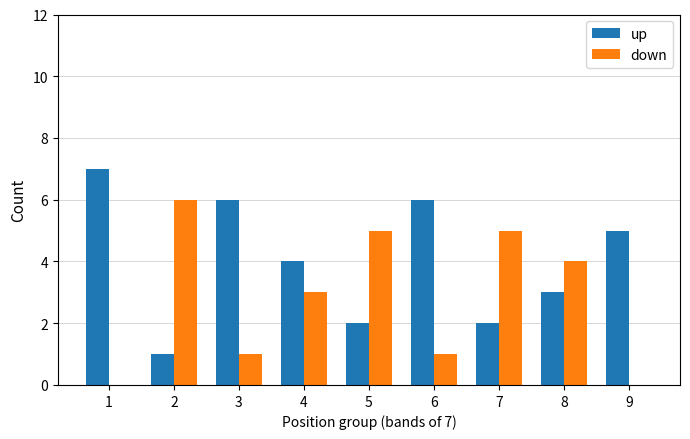

How many groups of bars are there?

9